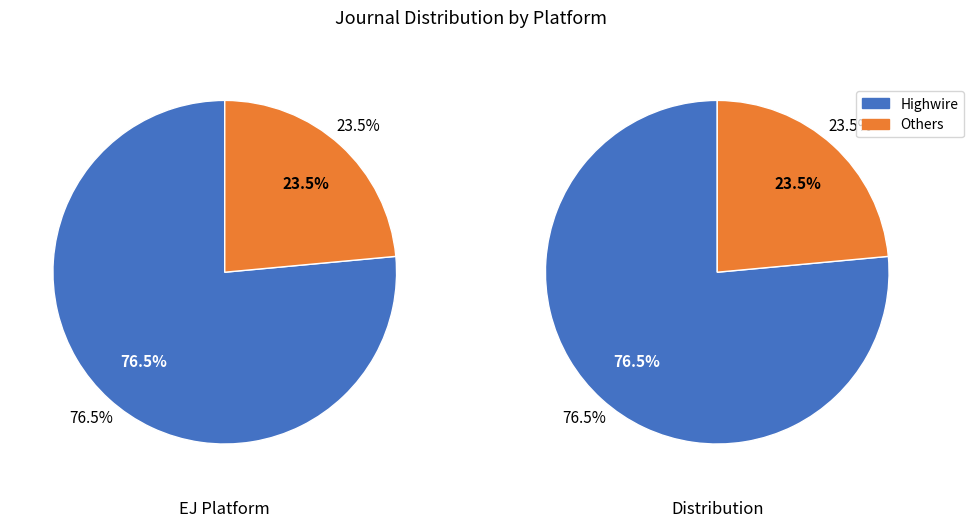

Is it true that HighWire Press is 17% of the pie?

False